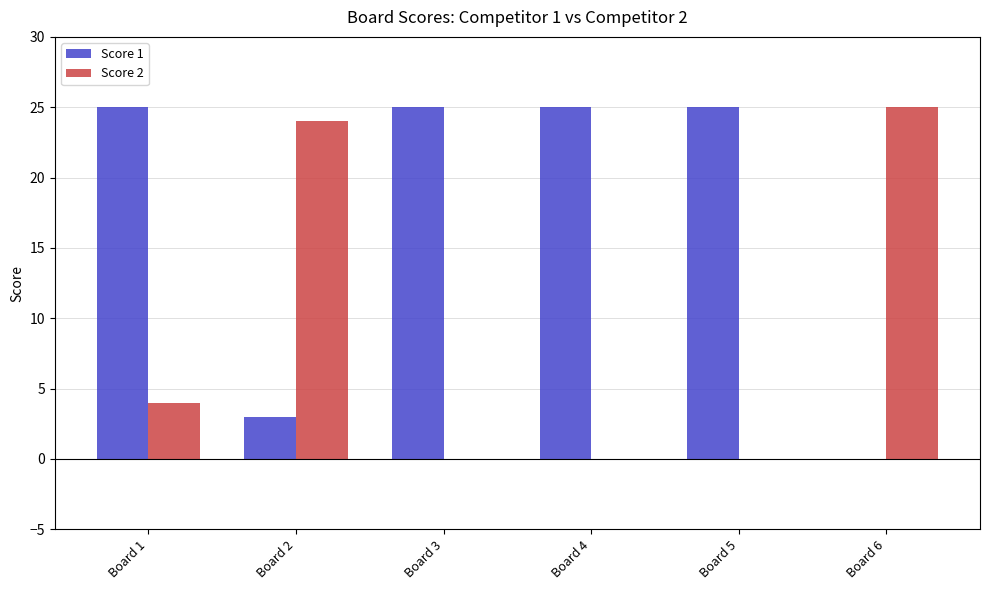

Is it true that Score 2 equals 43 at Board 6?

False